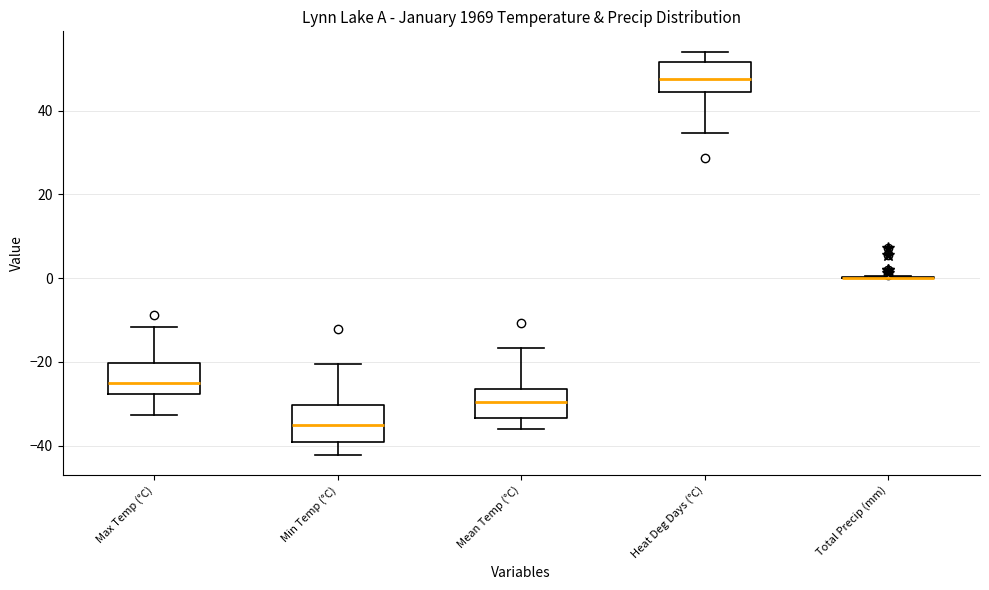

Reading left to right, read every box against the y-axis: the position of its median line, the range the box covers, and the ends of its whiskers. The values are not printed on the chart, so give them approximately, as read against the axis.

Max Temp (°C): median -24, box -28 to -20, whiskers -32 to -12
Min Temp (°C): median -34, box -40 to -30, whiskers -42 to -20
Mean Temp (°C): median -30, box -34 to -26, whiskers -36 to -16
Heat Deg Days (°C): median 48, box 44 to 52, whiskers 34 to 54
Total Precip (mm): box collapsed to a line at 0, whiskers 0 to 0